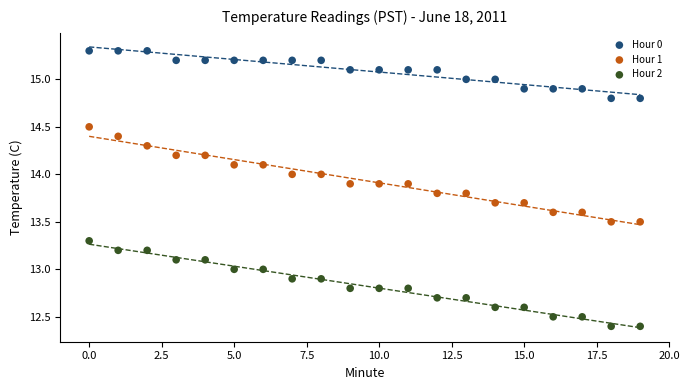

Which series reaches the minimum Y coordinate?

Hour 2